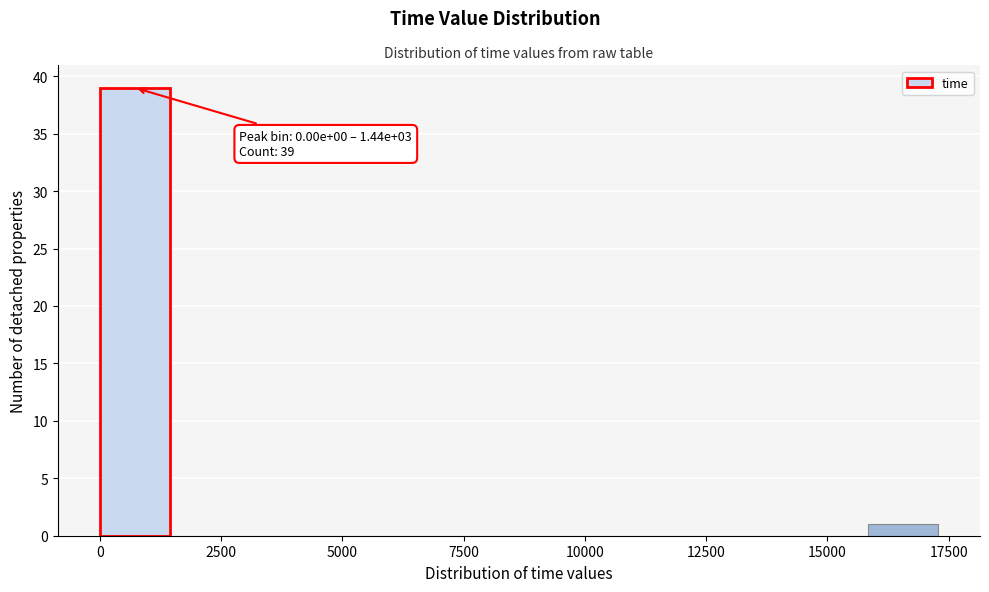

Around what value on the x-axis is the tallest bar? Give the approximate position of its centre, as read against the axis.

500